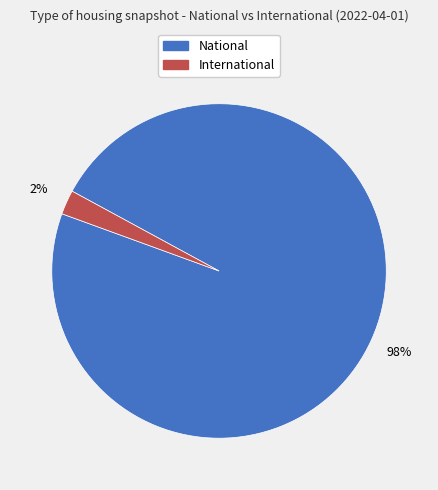

How many slices are in this pie chart?

2